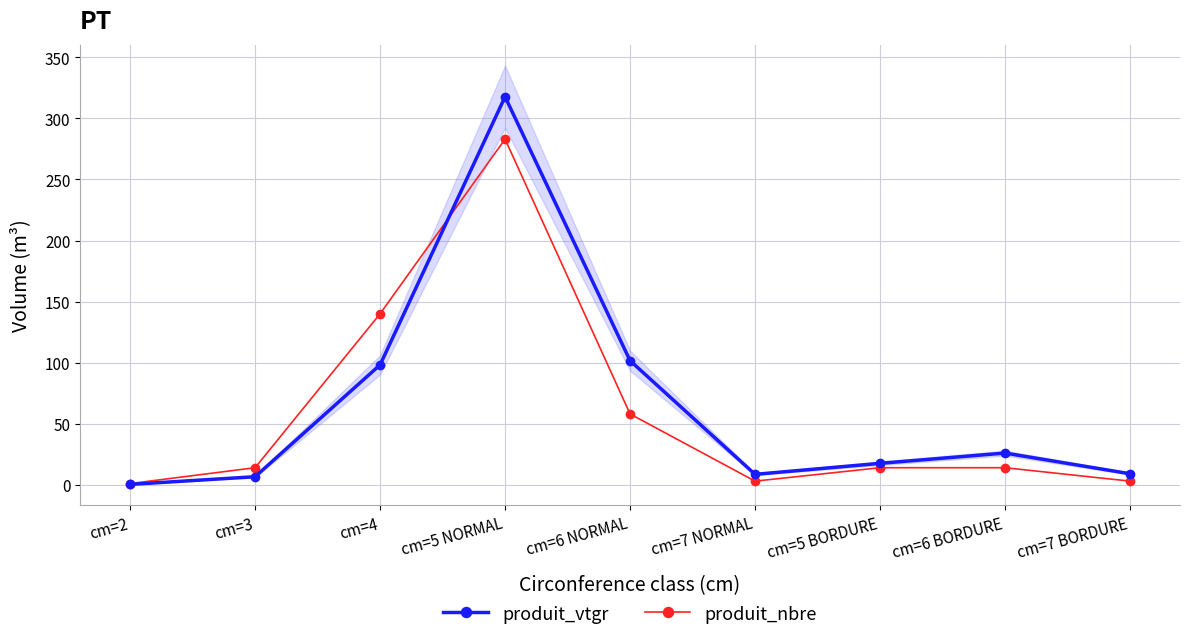

Which has a higher value, cm=4 or cm=7 BORDURE?

cm=4